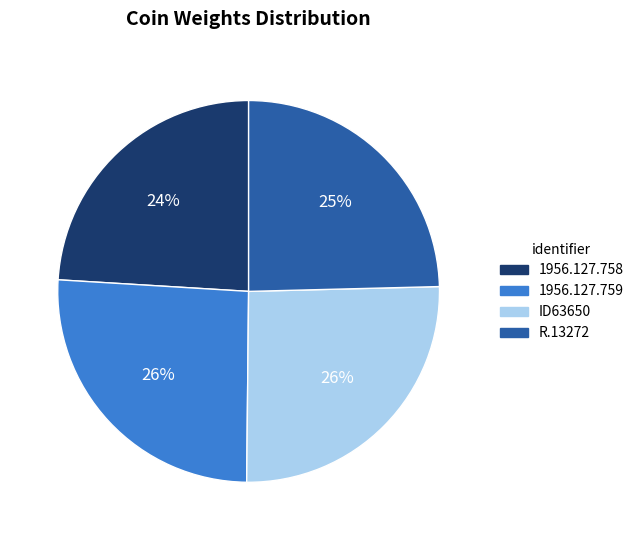

Does 1956.127.758 represent more than half of the total?

No